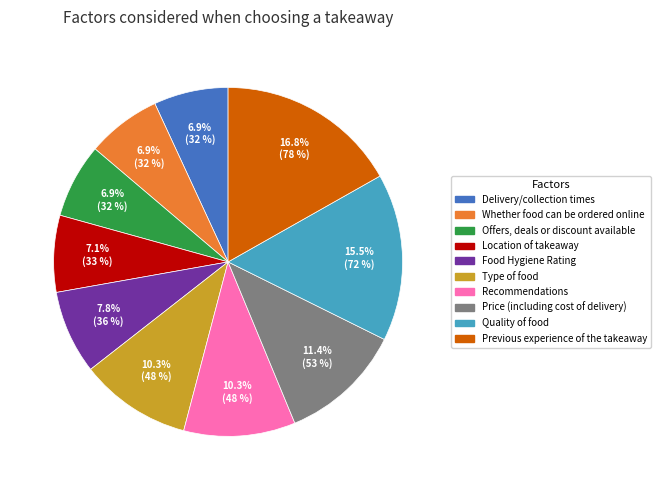

Is it true that Food Hygiene Rating is 1% of the pie?

False